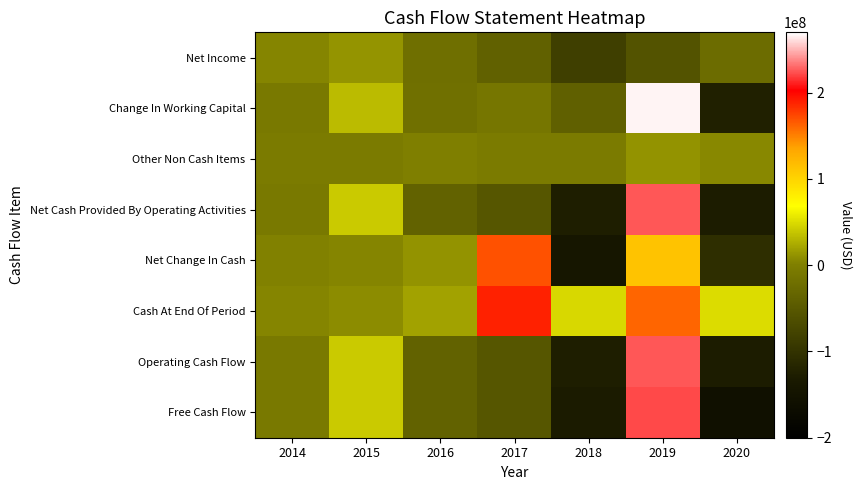

List the series in order of their peak value, lowest first.

Other Non Cash Items, Net Income, Net Change In Cash, Cash At End Of Period, Free Cash Flow, Net Cash Provided By Operating Activities, Operating Cash Flow, Change In Working Capital